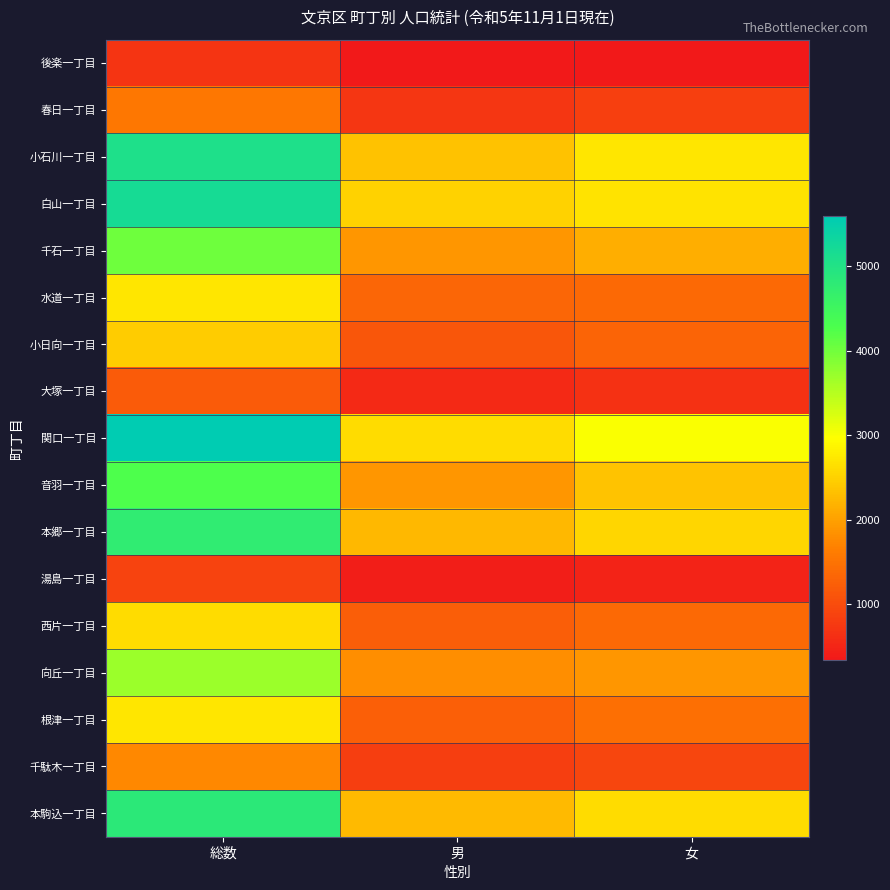

At which category does the chart reach its peak across all series?

総数